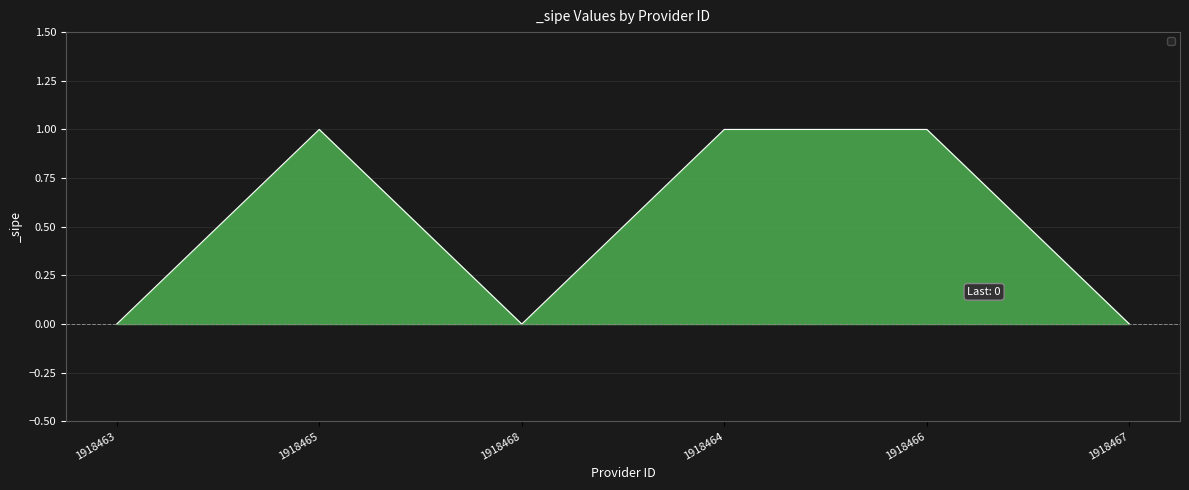

What is the greatest value displayed?

1